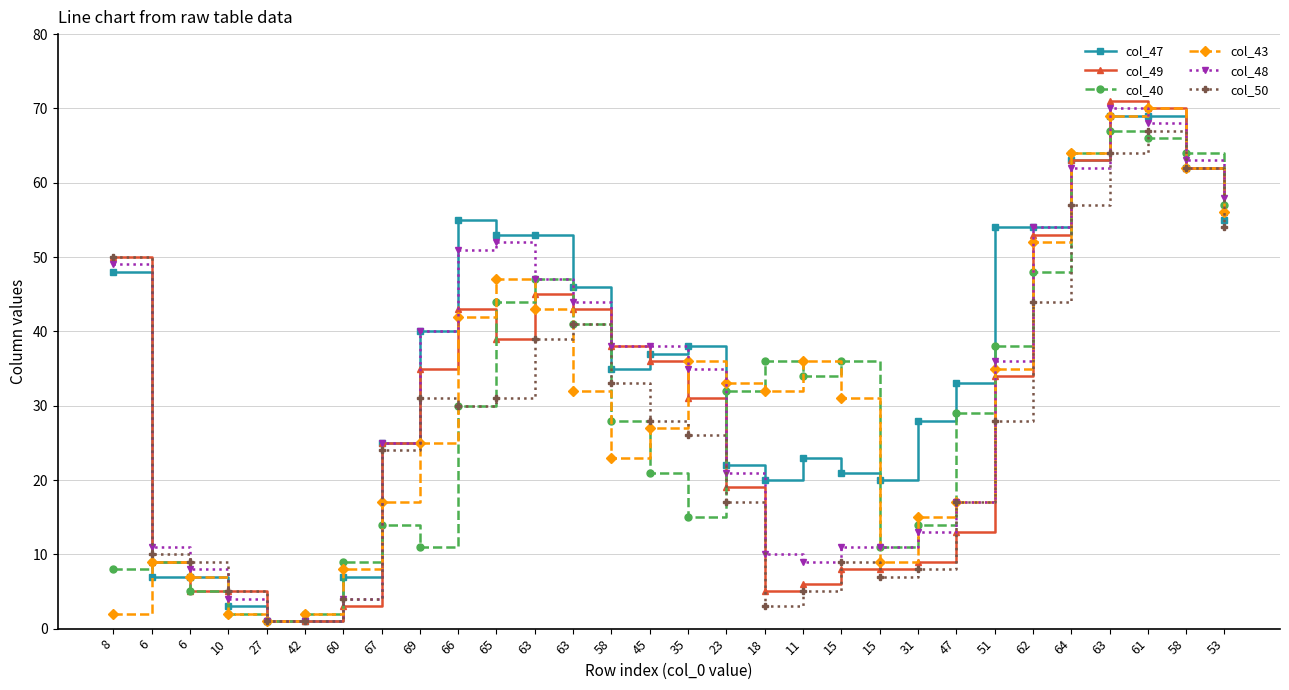

Reading left to right, what are all the values shown in this chart?

col_47: 48	7	7	3	1	1	7	25	40	55	53	53	46	35	37	38	22	20	23	21	20	28	33	54	54	63	69	69	62	55
col_49: 50	9	5	5	1	1	3	25	35	43	39	45	43	38	36	31	19	5	6	8	8	9	13	34	53	63	71	70	62	56
col_40: 8	9	5	2	1	2	9	14	11	30	44	47	41	28	21	15	32	36	34	36	11	14	29	38	48	64	67	66	64	57
col_43: 2	9	7	2	1	2	8	17	25	42	47	43	32	23	27	36	33	32	36	31	9	15	17	35	52	64	69	70	62	56
col_48: 49	11	8	4	1	1	4	25	40	51	52	47	44	38	38	35	21	10	9	11	11	13	17	36	54	62	70	68	63	58
col_50: 50	10	9	5	1	1	4	24	31	30	31	39	41	33	28	26	17	3	5	9	7	8	17	28	44	57	64	67	62	54